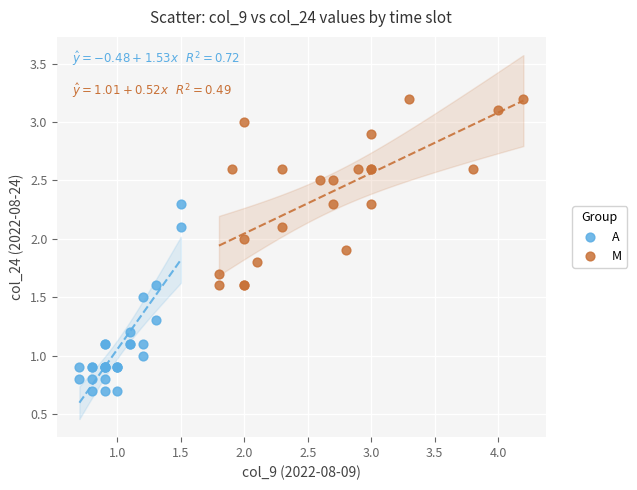

Which series reaches the minimum Y coordinate?

A